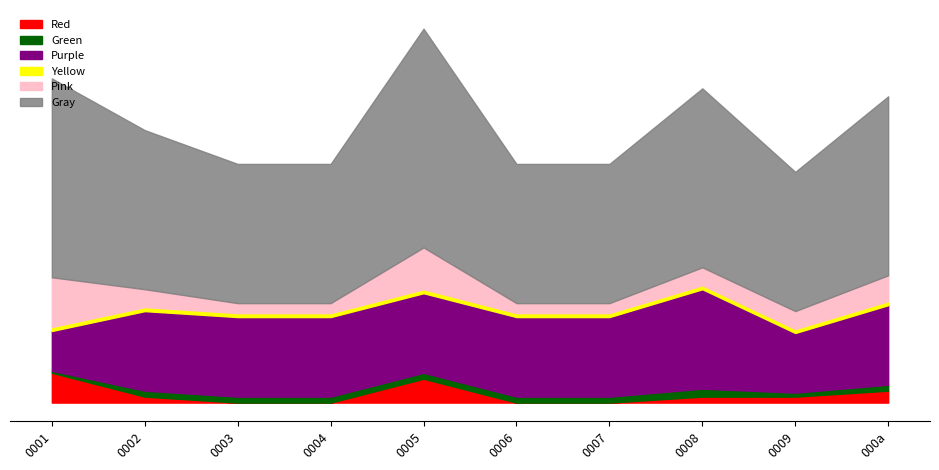

Does the chart have visible grid lines?

No